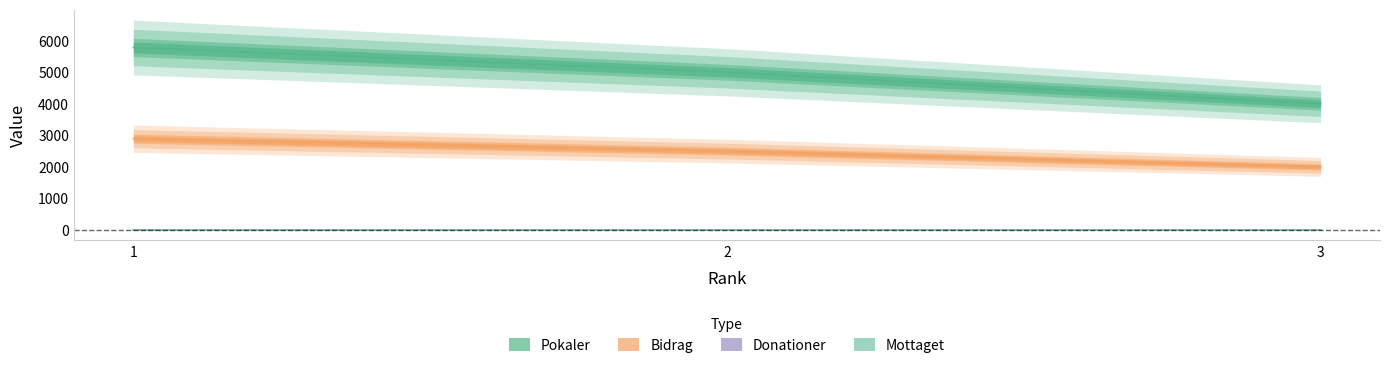

Where does the Bidrag series first go above 2500?

1